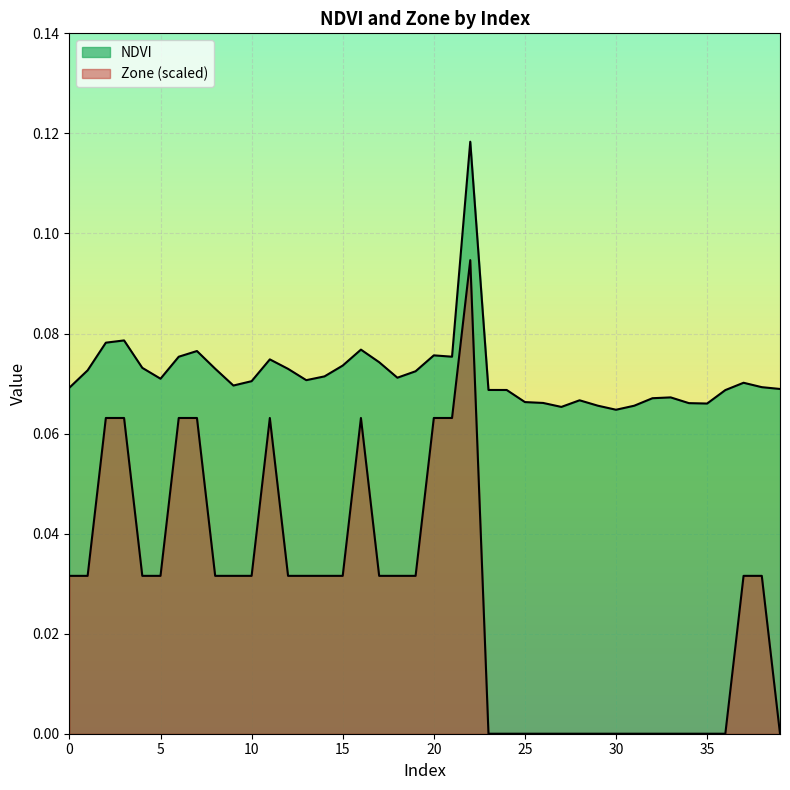

At which label does NDVI reach its minimum?

30